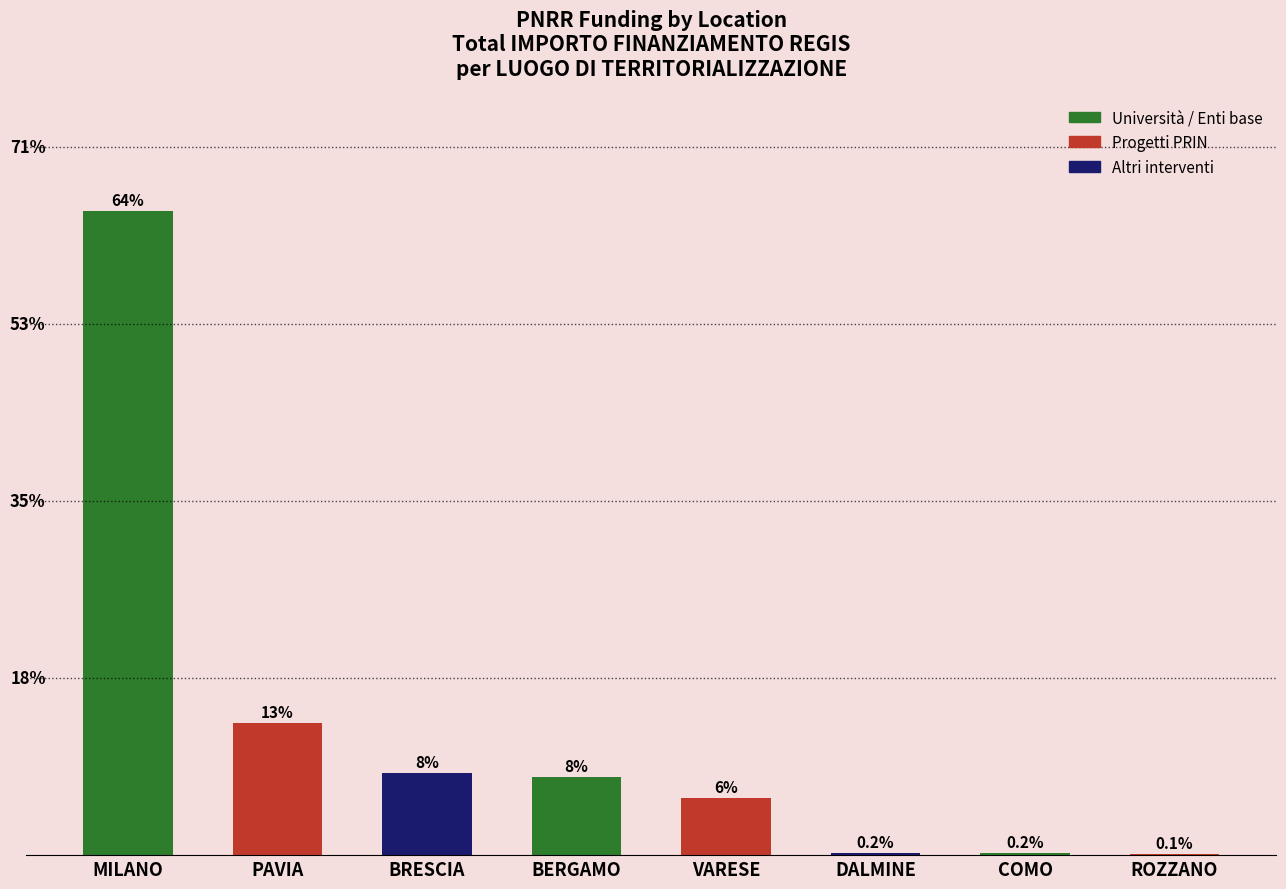

Rank the categories by value from highest to lowest.

MILANO, PAVIA, BRESCIA, BERGAMO, VARESE, DALMINE, COMO, ROZZANO